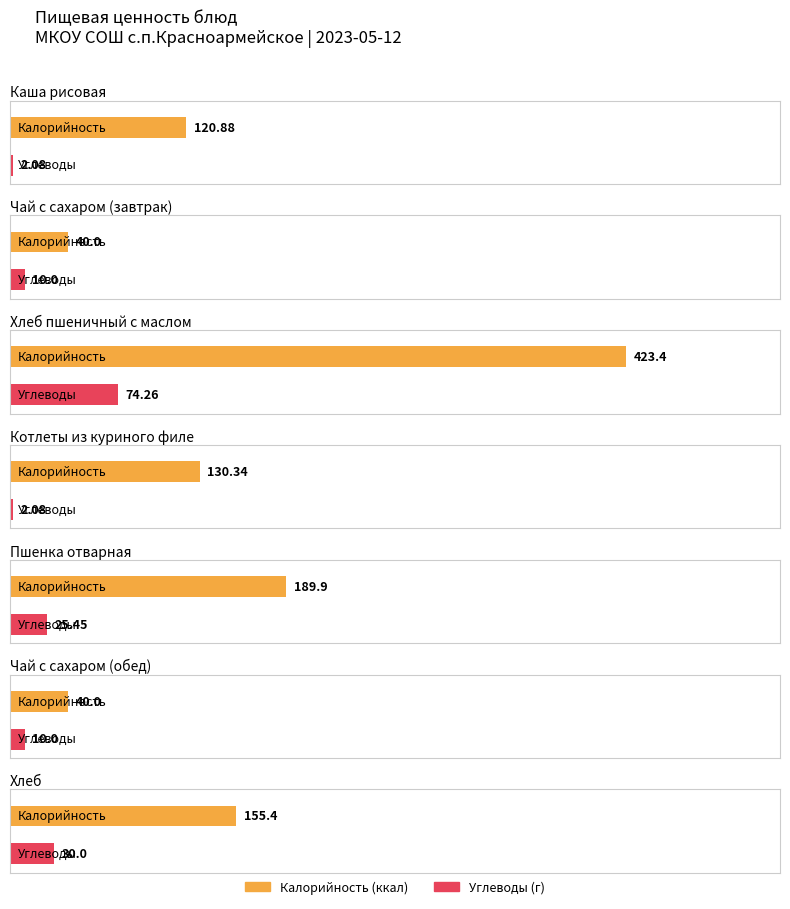

List the labels in order of Калорийность value, smallest first.

Чай с сахаром (завтрак), Чай с сахаром (обед), Каша рисовая, Котлеты из куриного филе, Хлеб, Пшенка отварная, Хлеб пшеничный с маслом